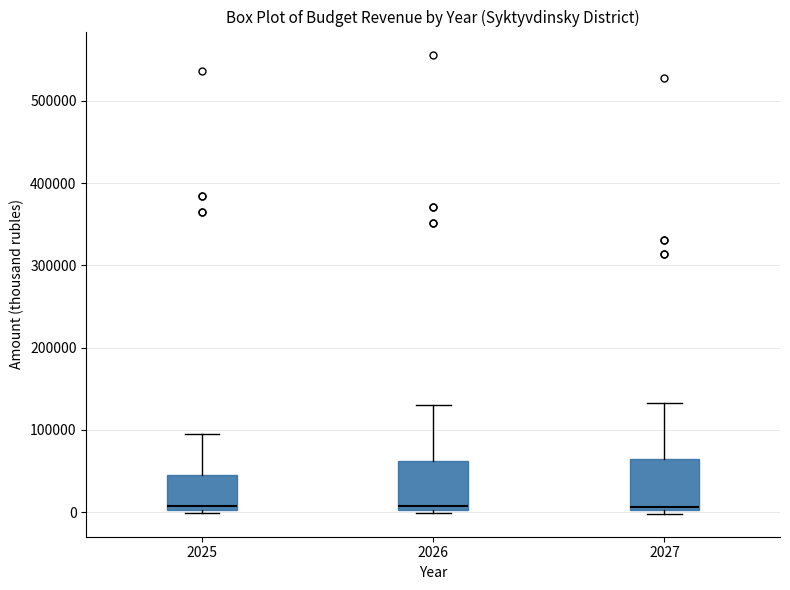

Reading left to right, transcribe this box plot: for each box, give where its median line is, the range the box spans, and where its two whiskers end, as read against the y-axis. The values are not printed on the chart, so give them approximately, as read against the axis.

2025: median 10000, box 0 to 50000, whiskers 0 (just below the box's lower edge) to 90000
2026: median 10000, box 0 to 60000, whiskers 0 (just below the box's lower edge) to 130000
2027: median 10000, box 0 to 60000, whiskers 0 (just below the box's lower edge) to 130000